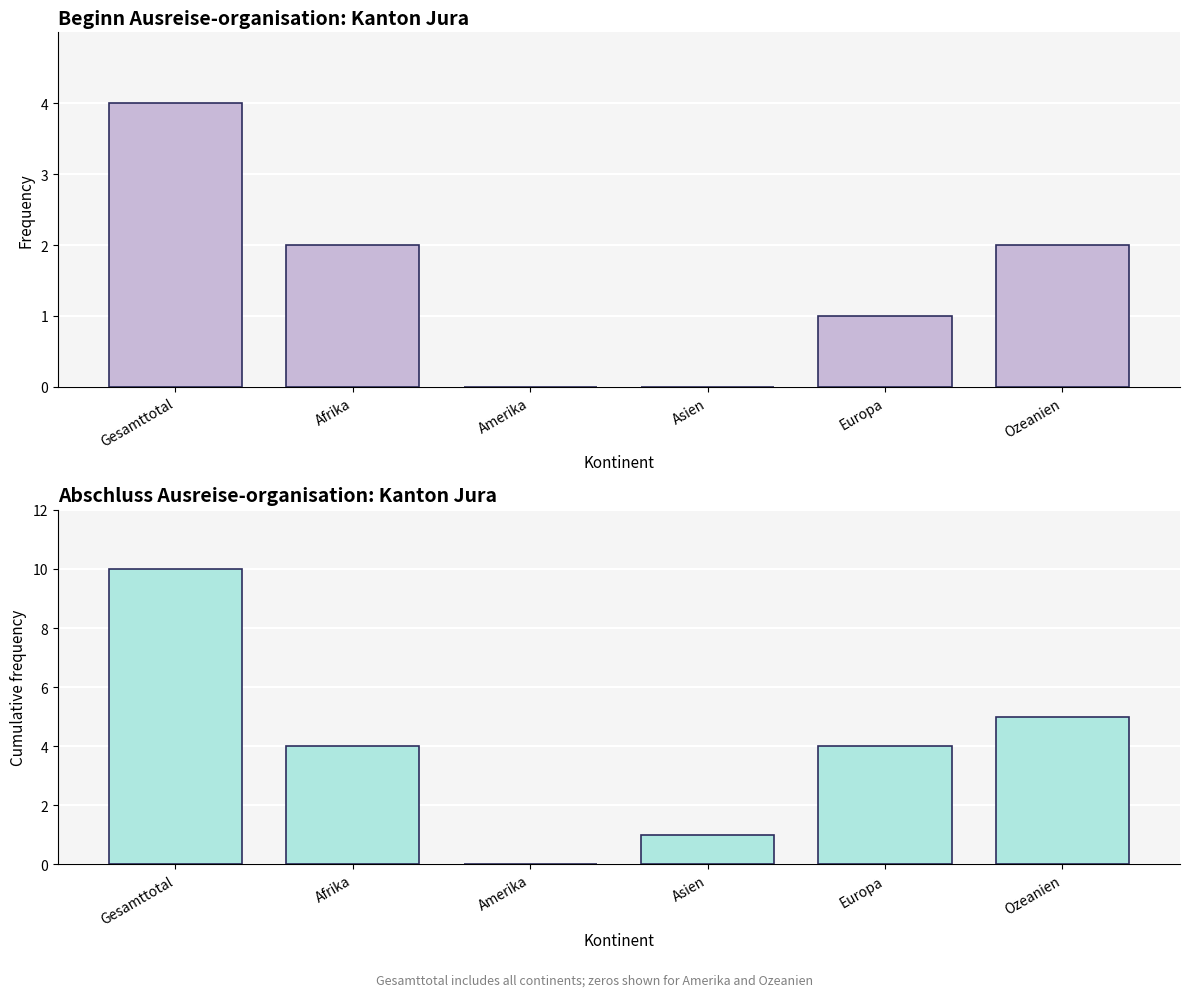

At Amerika, list the series in order from largest to smallest.

Beginn Ausreiseorganisation, Abschluss Ausreiseorganisation